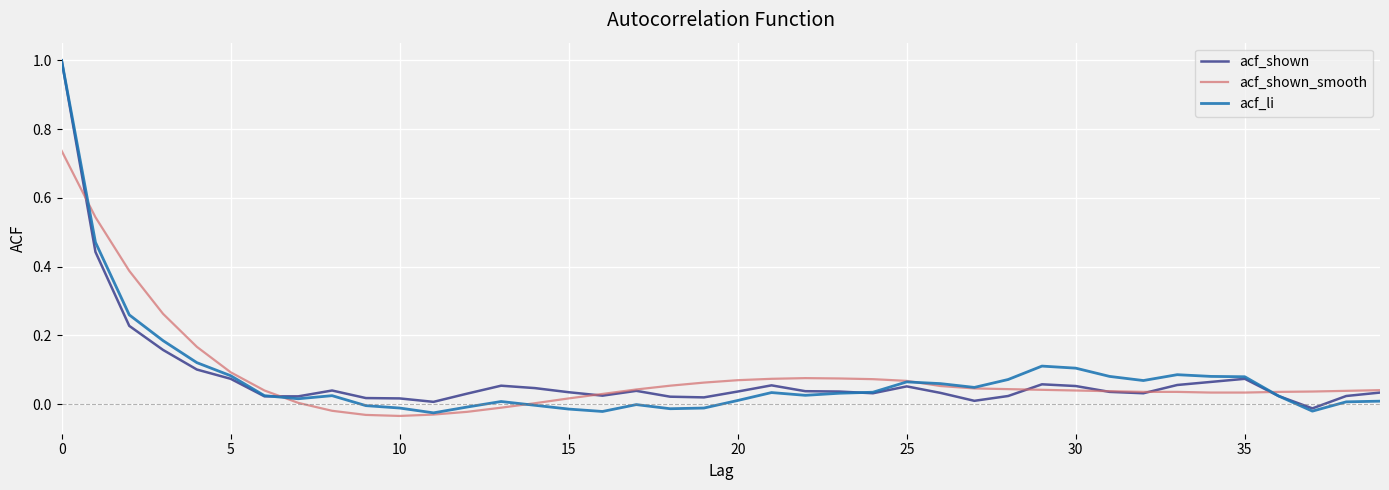

Which series has the widest spread of values?

acf_li